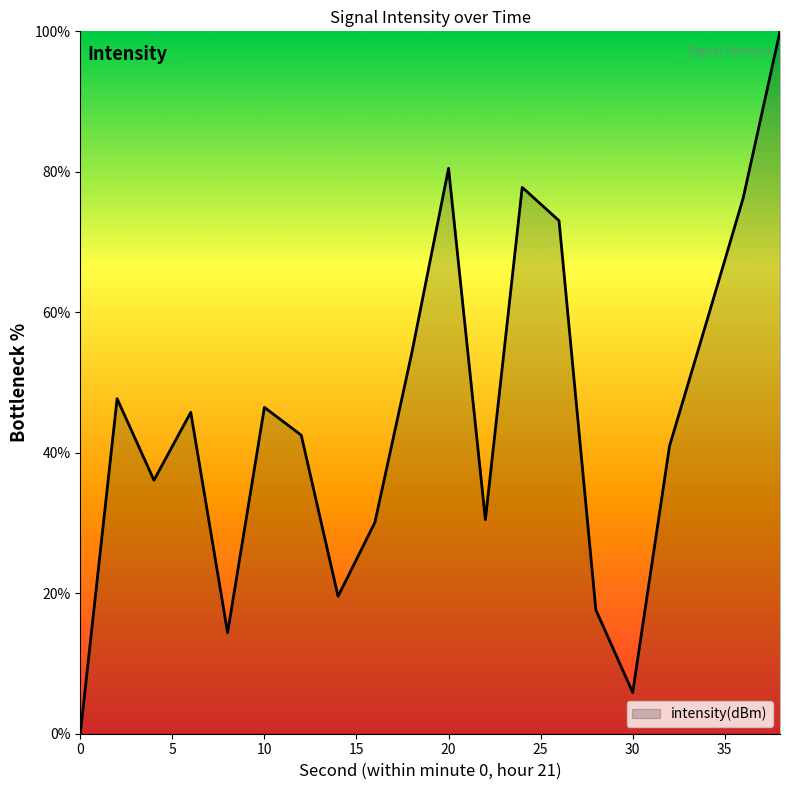

What is the greatest value displayed?

100.0